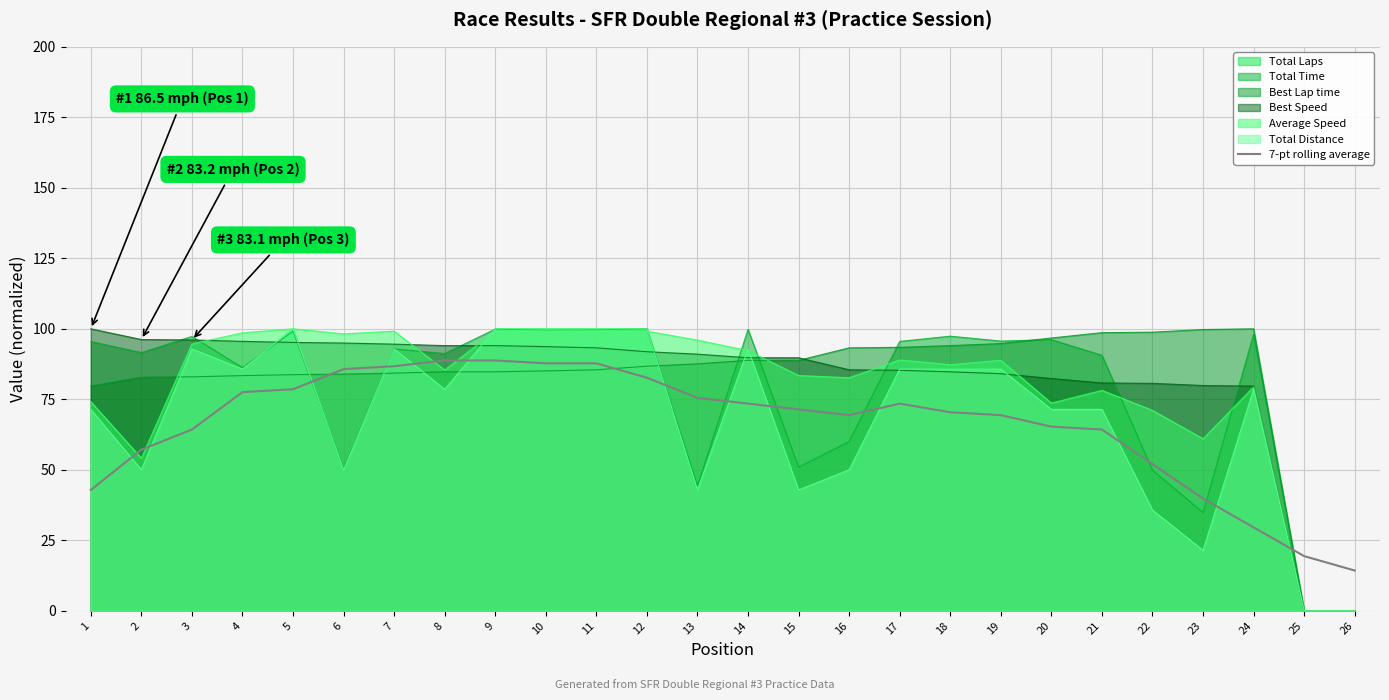

List the labels in order of value, largest first.

8, 9, 10, 11, 7, 6, 12, 5, 4, 13, 17, 14, 15, 18, 16, 19, 20, 3, 21, 2, 22, 1, 23, 24, 25, 26